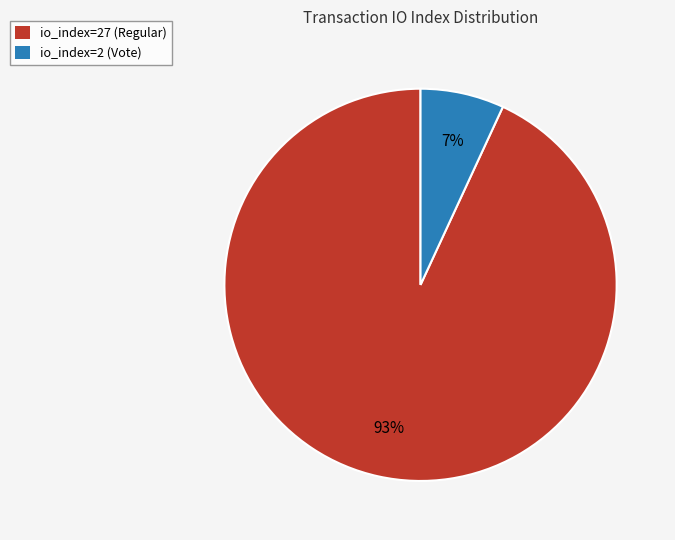

Does any single category account for the majority?

Yes